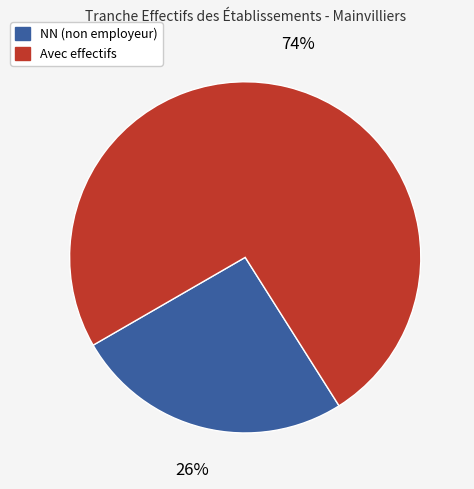

To the nearest percent, what is the average slice percentage?

50%